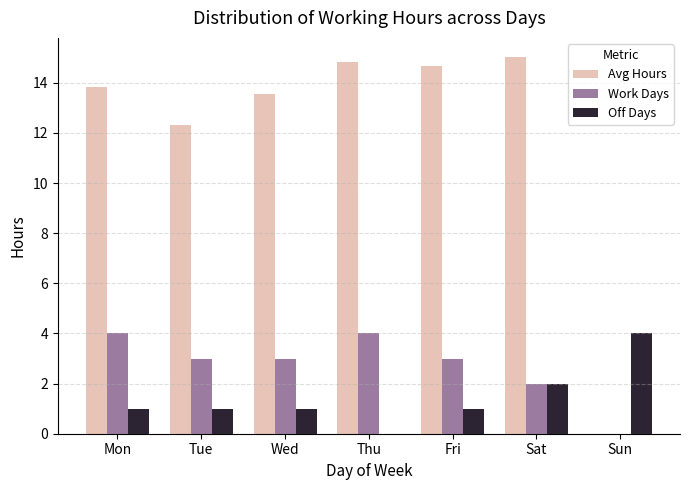

What is the sum of the Avg Hours values at Sat and Mon?

28.9